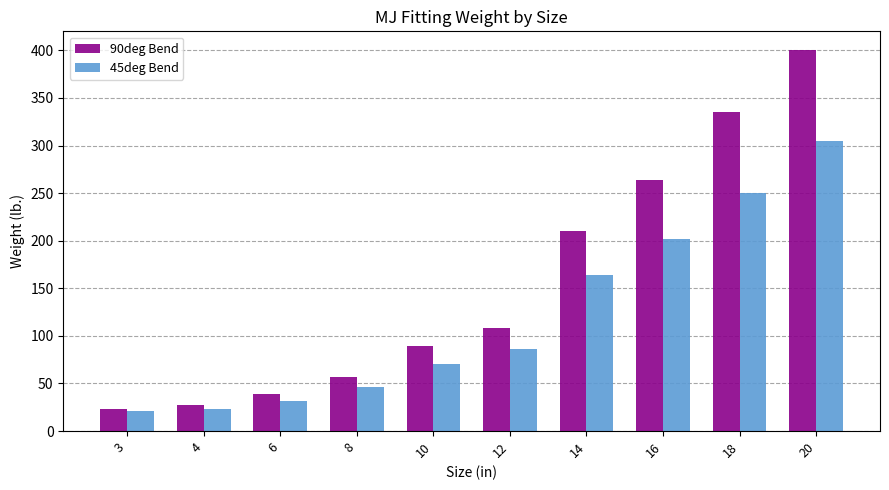

How many groups of bars are there?

10